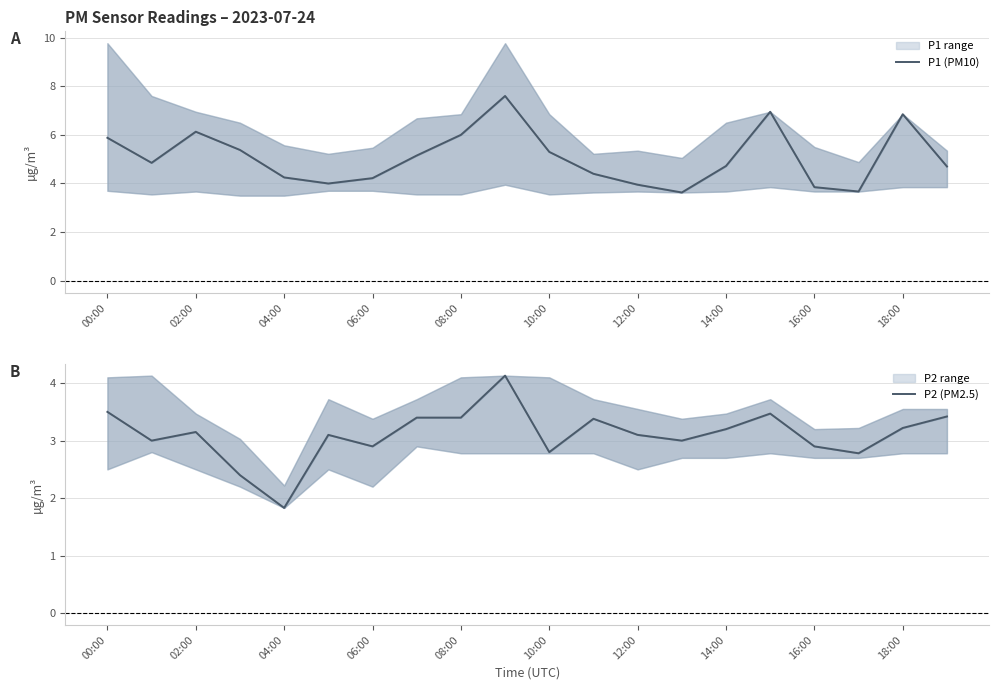

In P1 (PM10), how many points are higher than both neighbors (excluding endpoints)?

4